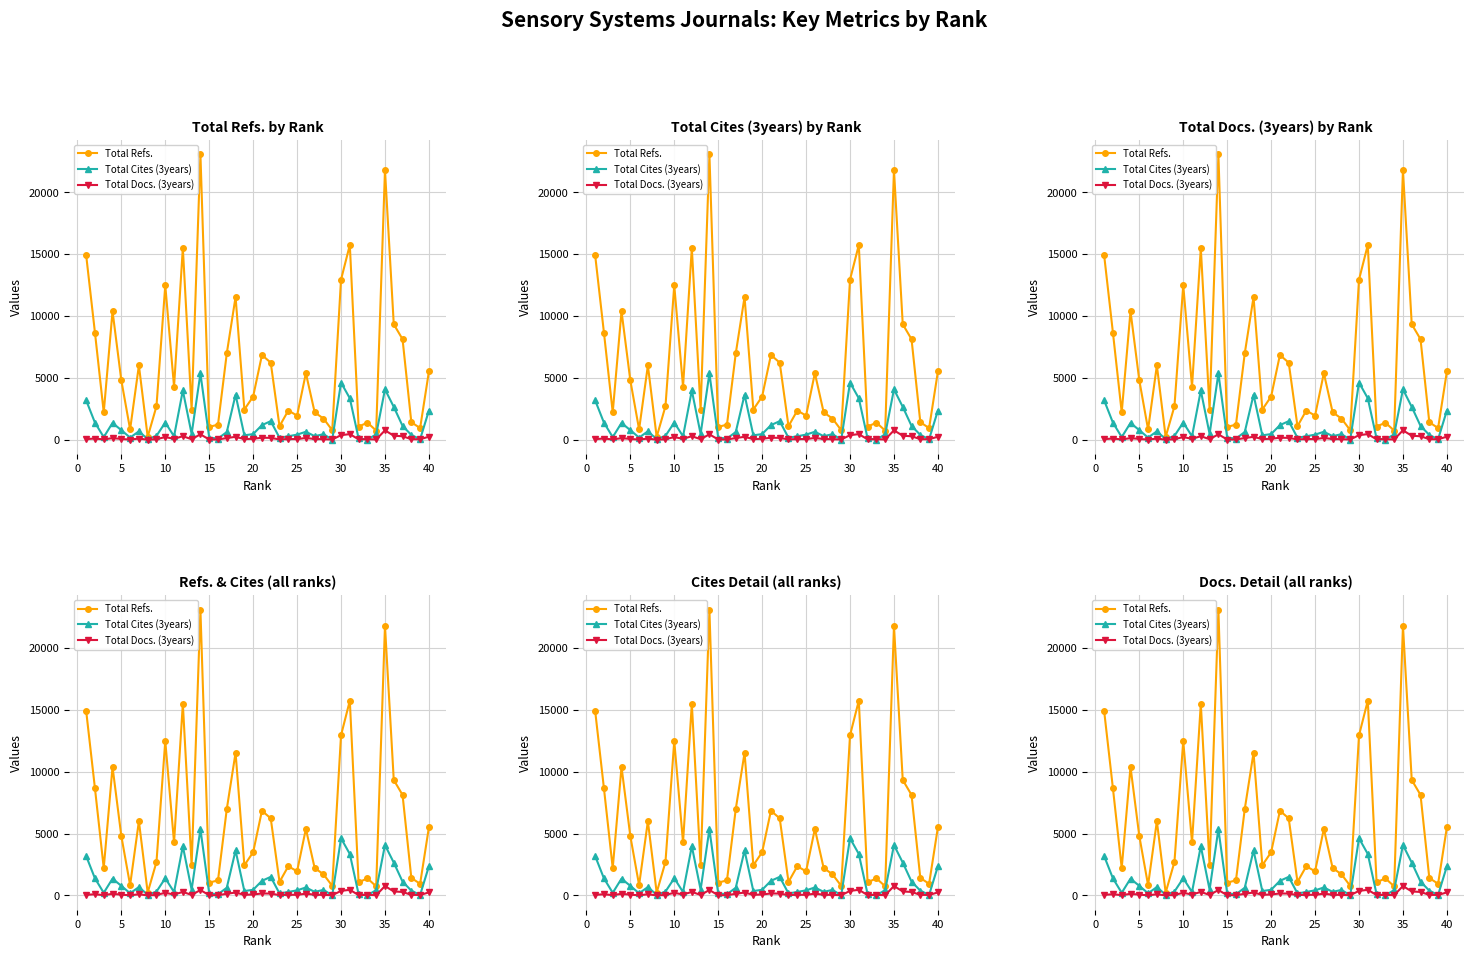

Which series has the largest total across all categories?

Total Refs.